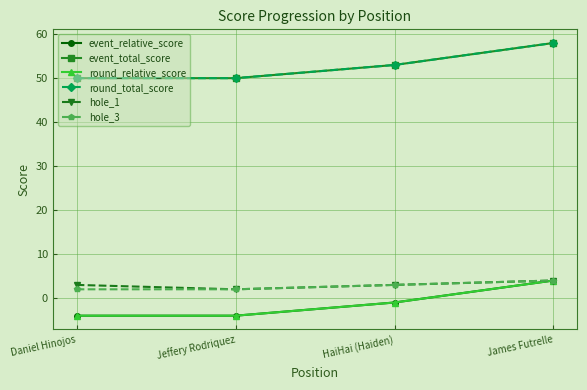

At how many categories does at least one series exceed 30?

4